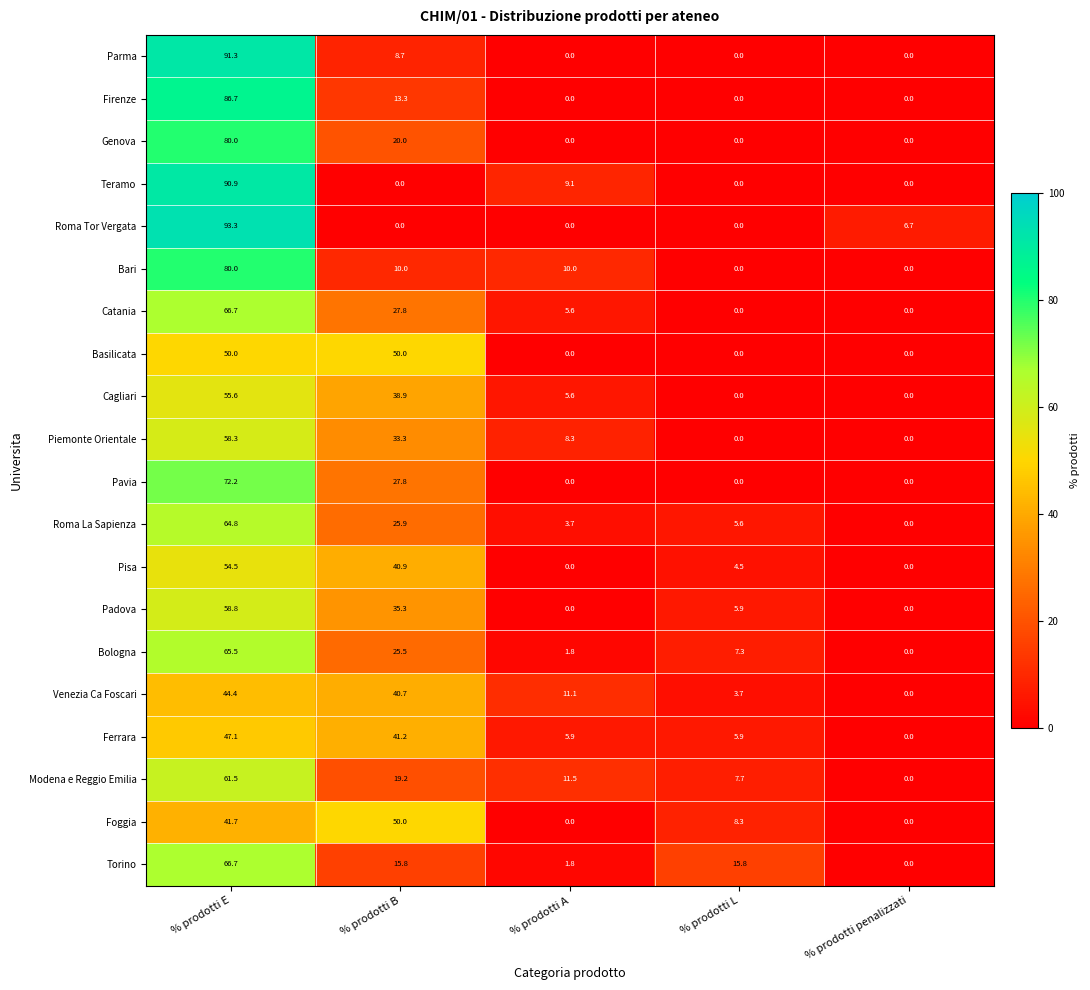

True or false: Parma has a value of 55.5 at % prodotti E.

False